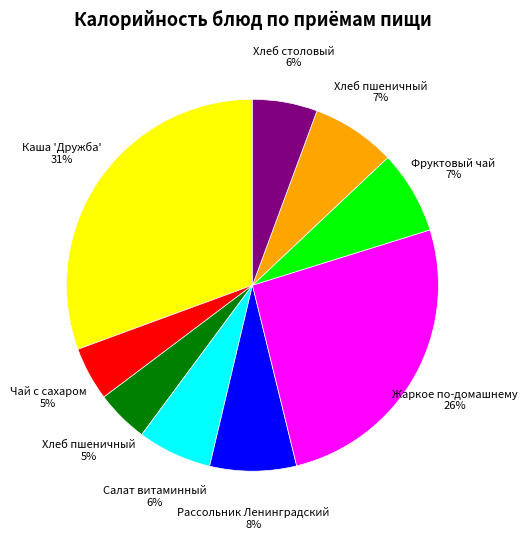

Does any single category account for the majority?

No